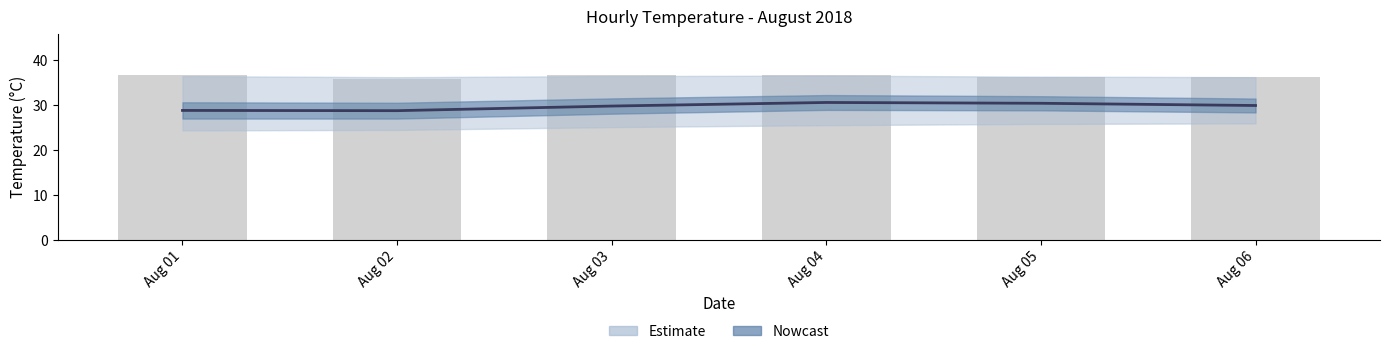

What is the difference between the maximum and minimum values?

1.0